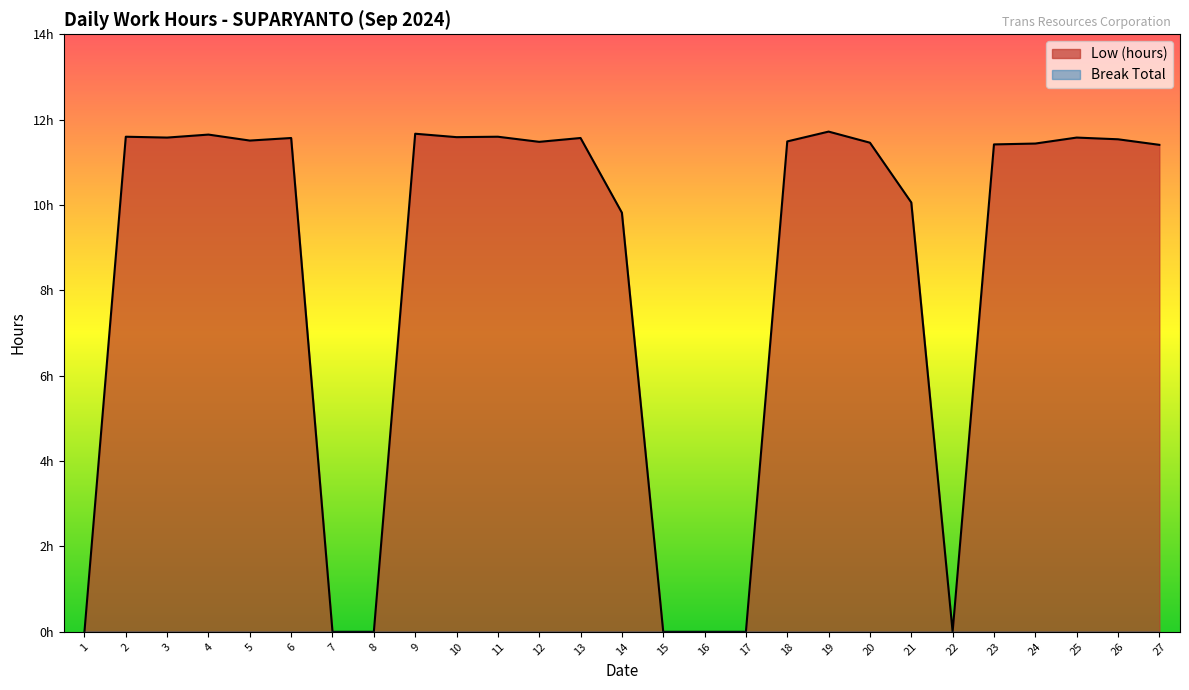

How many lines are shown in the chart?

1